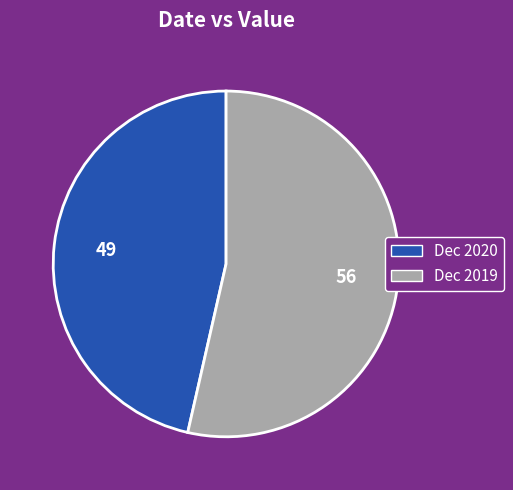

How many segments does this pie chart have?

2